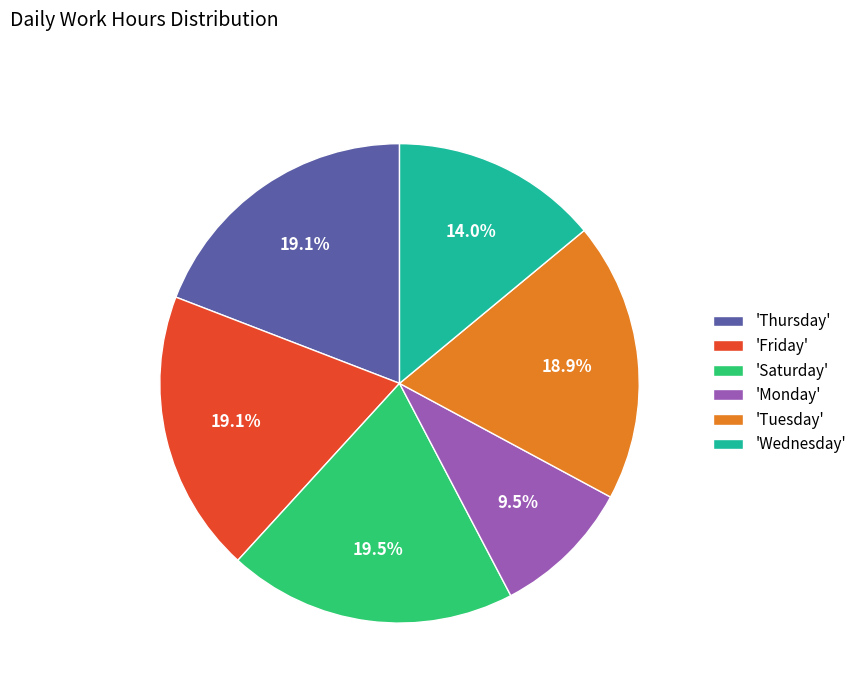

Does 'Friday' account for over 50% of the chart?

No